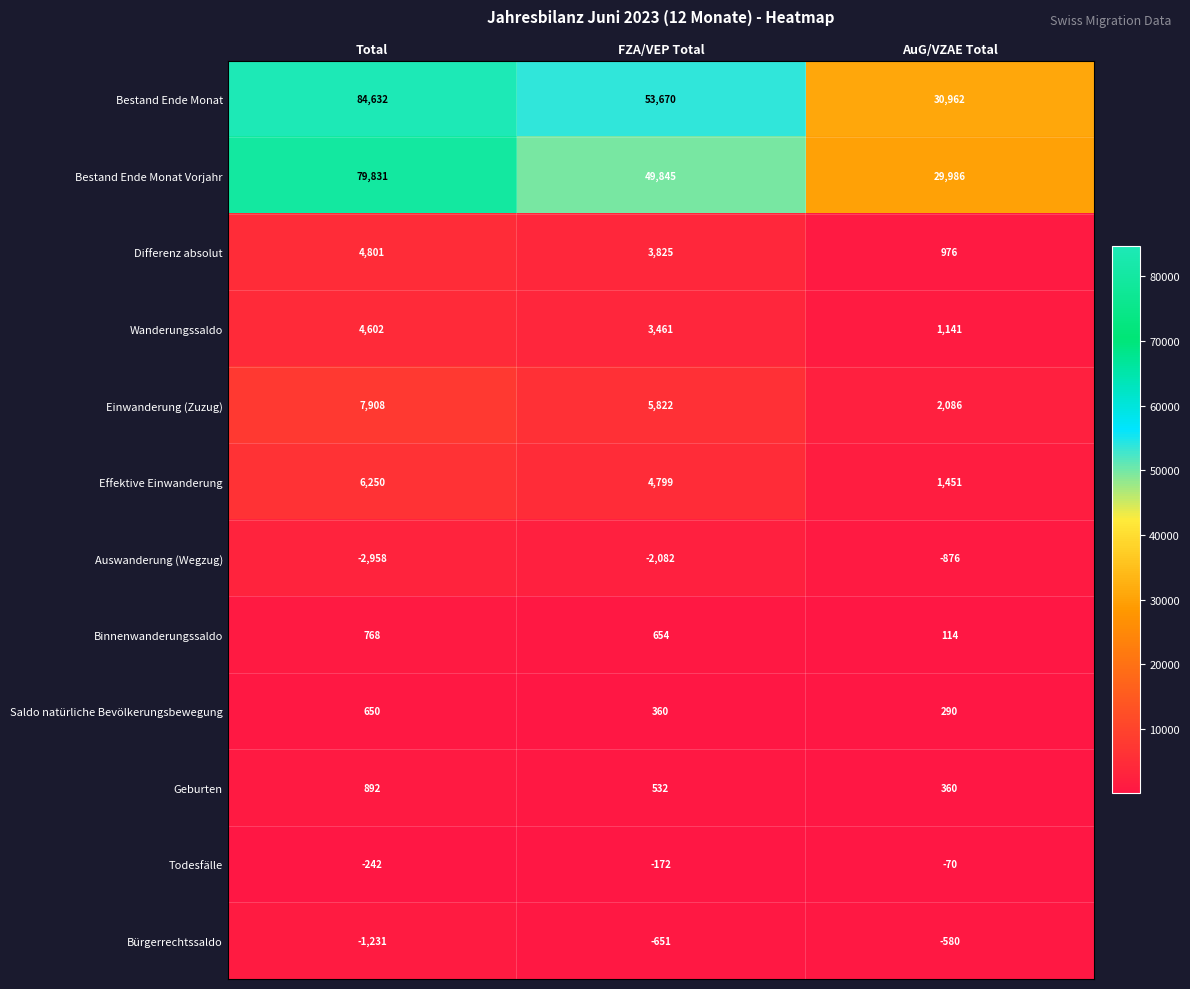

What is the difference between the maximum and second lowest values in the Bürgerrechtssaldo series?

71